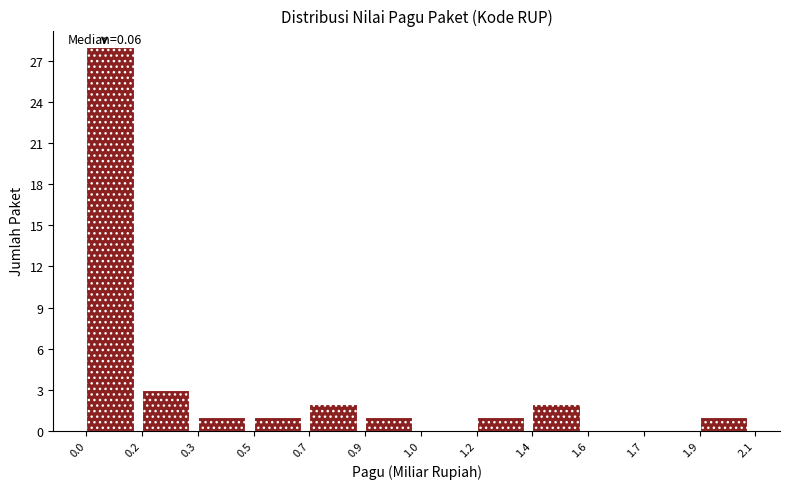

Reading right to left, transcribe all the data shown in this chart.

1.9=1	1.7=0	1.6=0	1.4=2	1.2=1	1.0=0	0.9=1	0.7=2	0.5=1	0.3=1	0.2=3	0.0=28